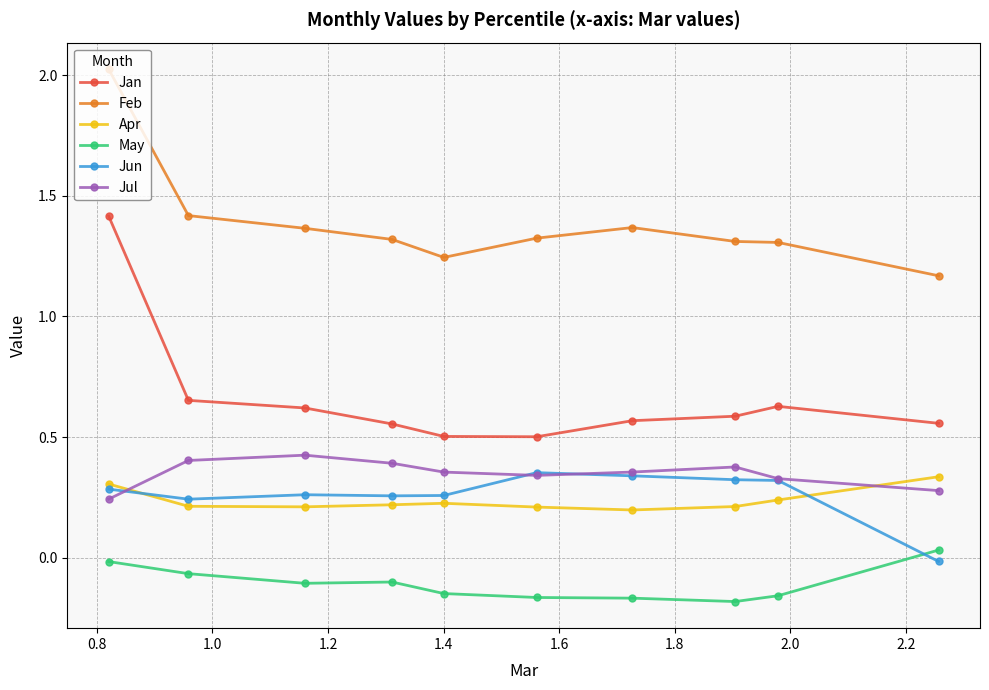

Which series has the largest range (max minus min)?

Jan